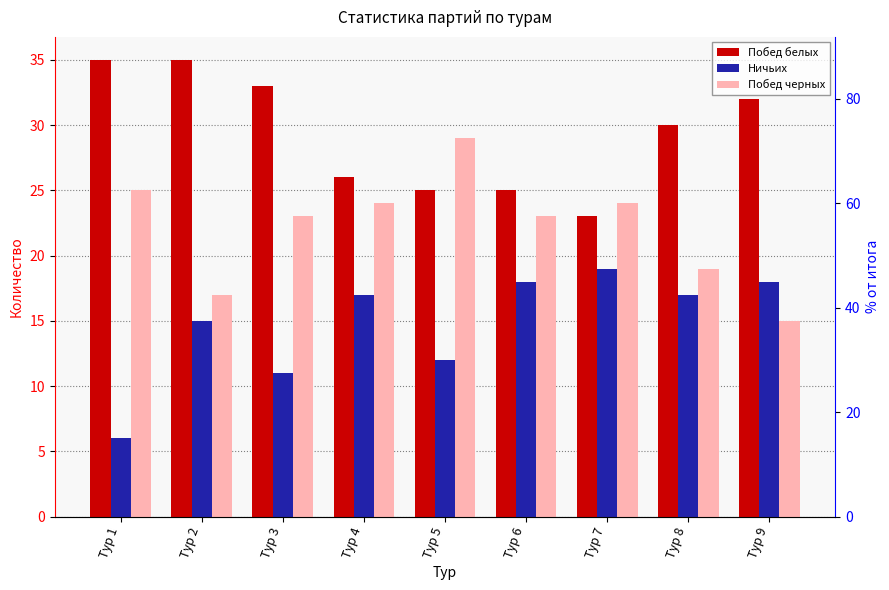

At how many categories does at least one series exceed 24?

8